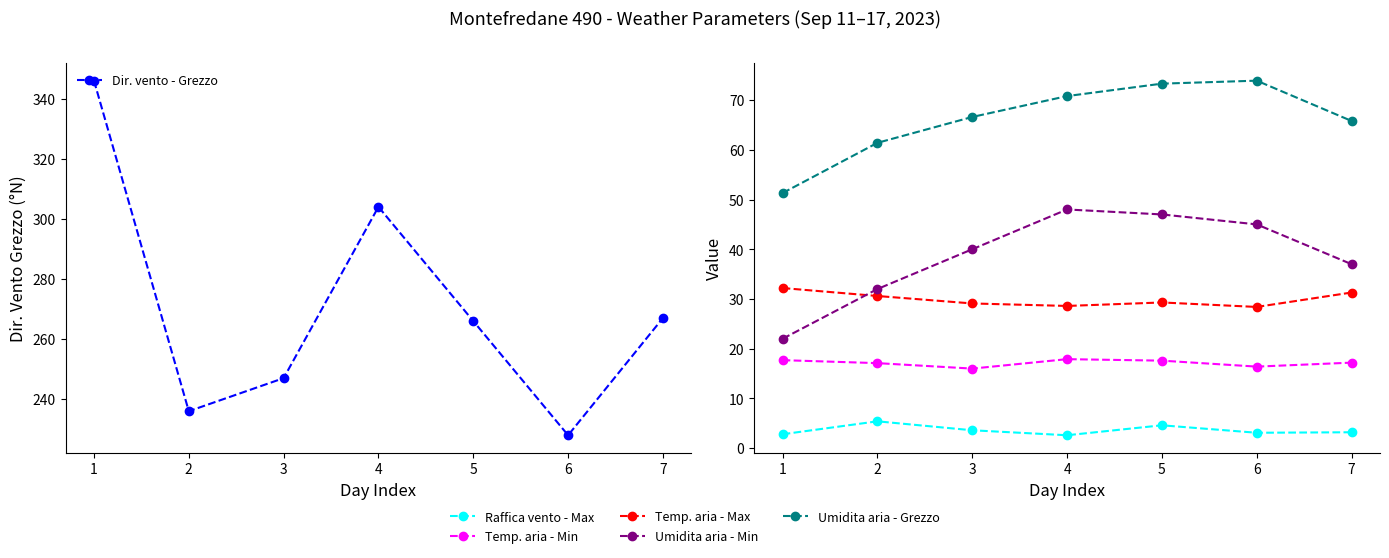

The value of Umidita aria - Grezzo at 5 is 124.2. True or false?

False